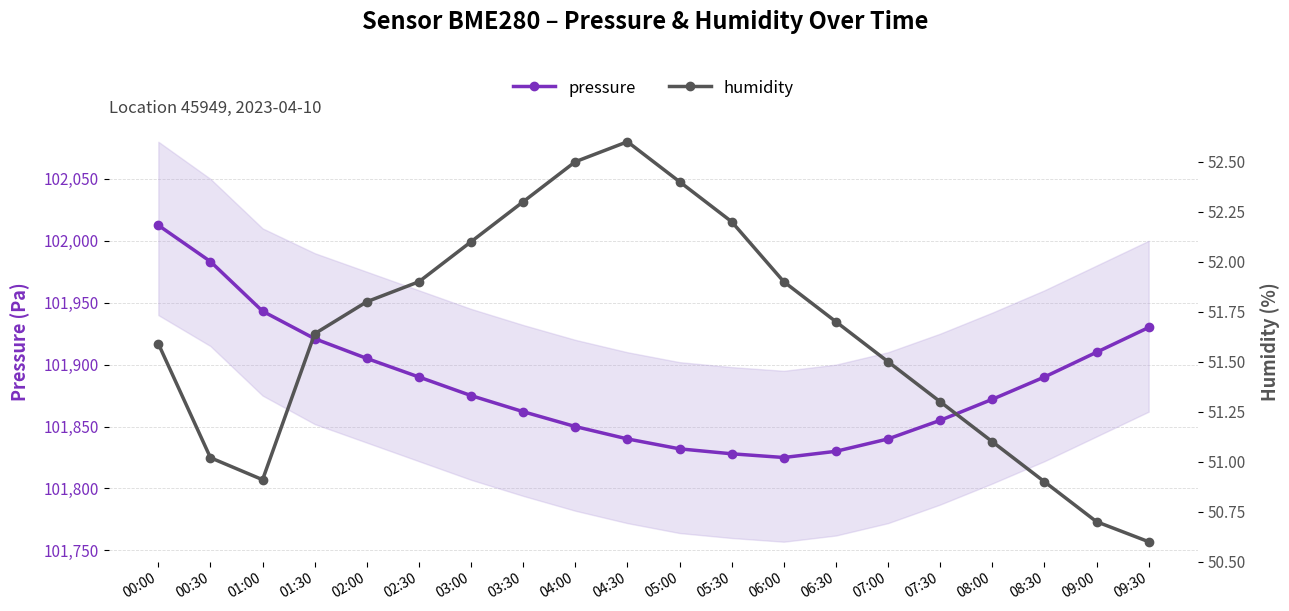

Where is the first local maximum for humidity?

04:30